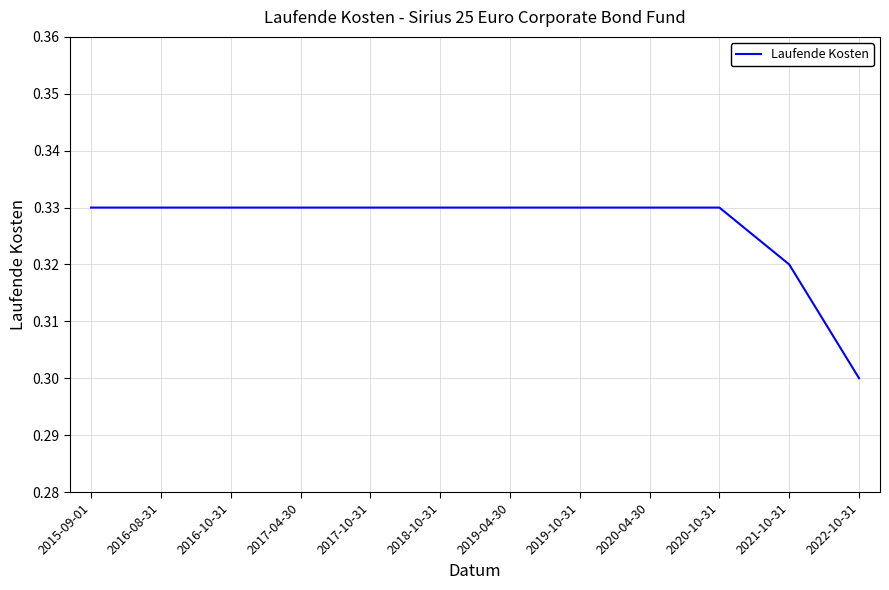

What is the sum of all values?

3.9